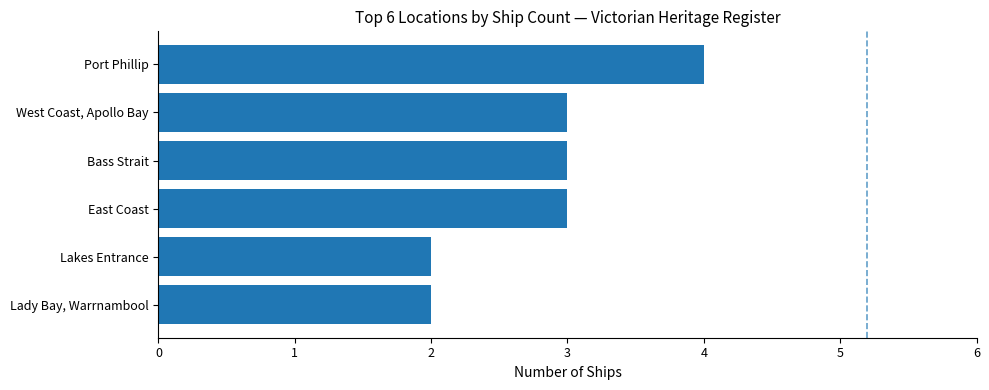

The chart shows a value of 5 at Bass Strait. True or false?

False